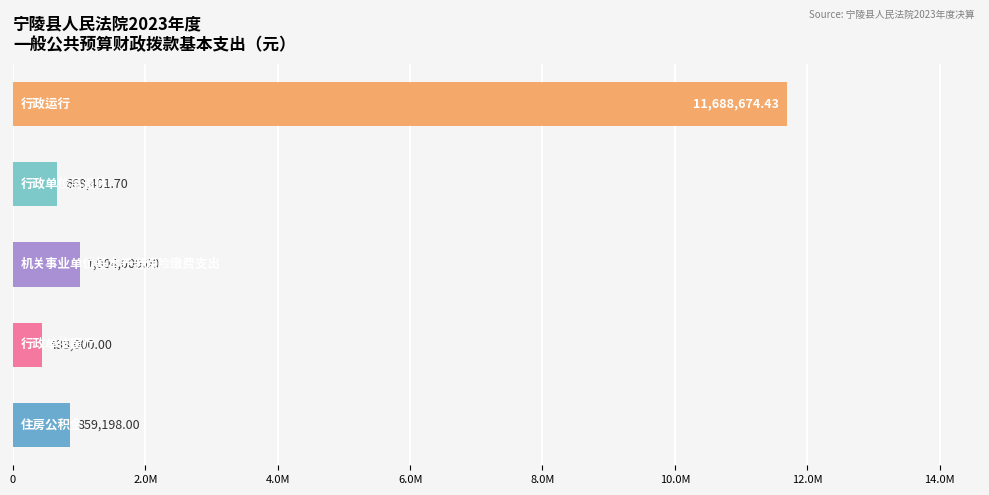

What is the maximum value shown in the chart?

11688674.4